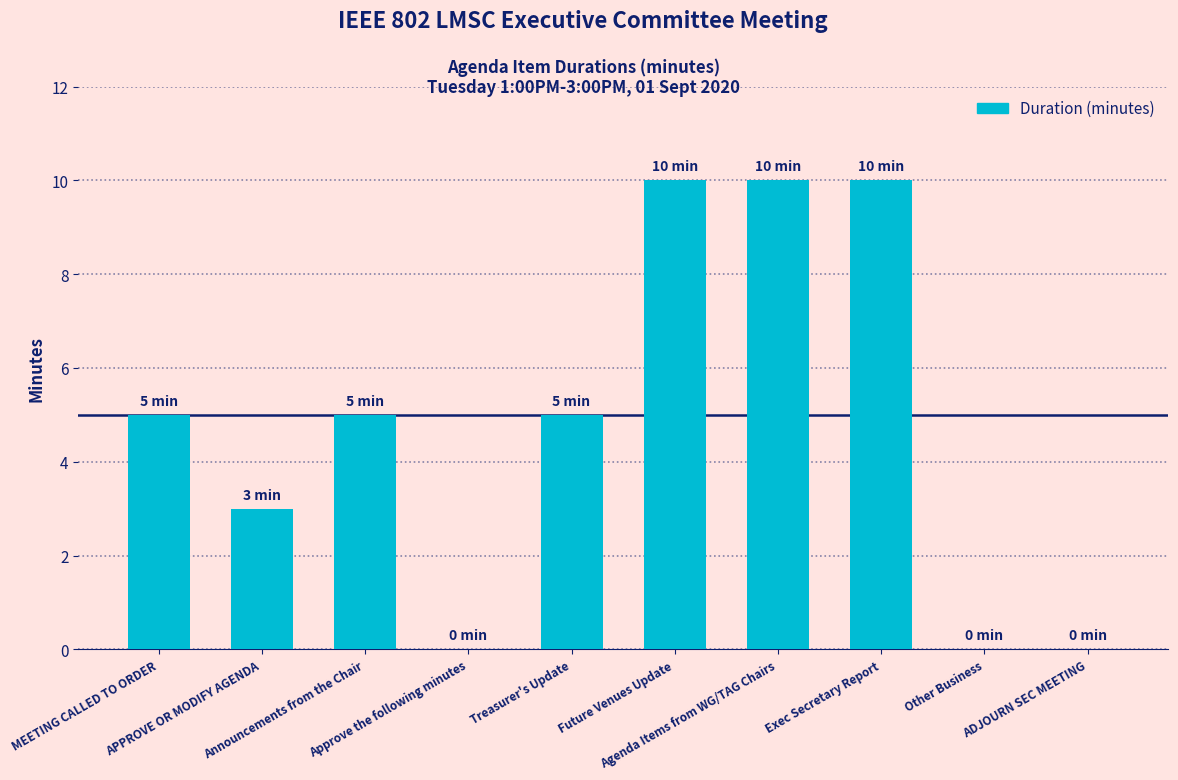

What is the sum of all values?

48